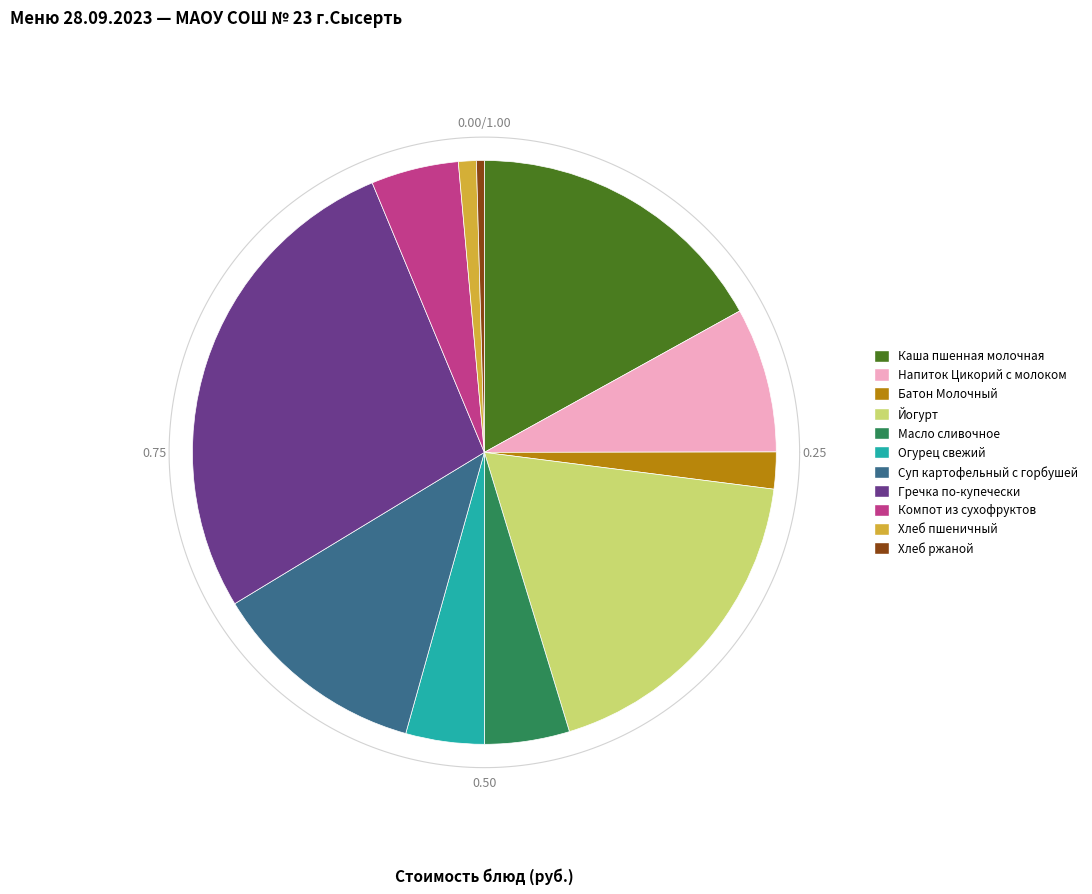

What percentage is NOT represented by Йогурт?

81.7%